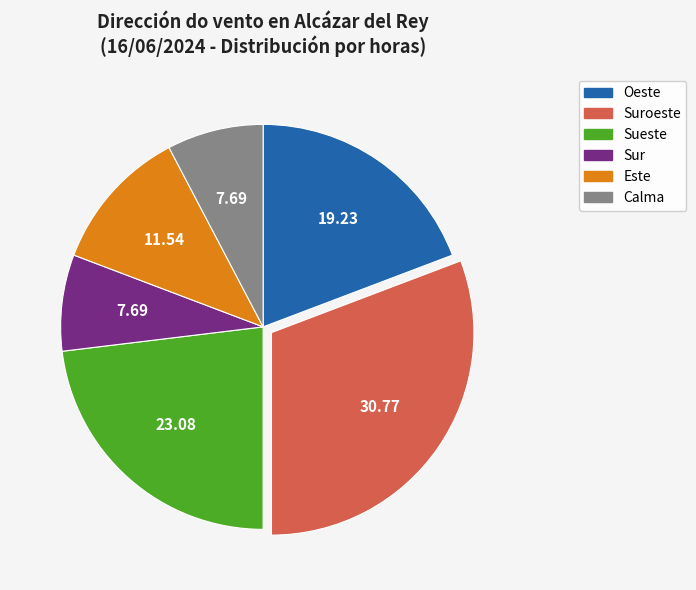

Is there any slice that represents more than half of the pie?

No